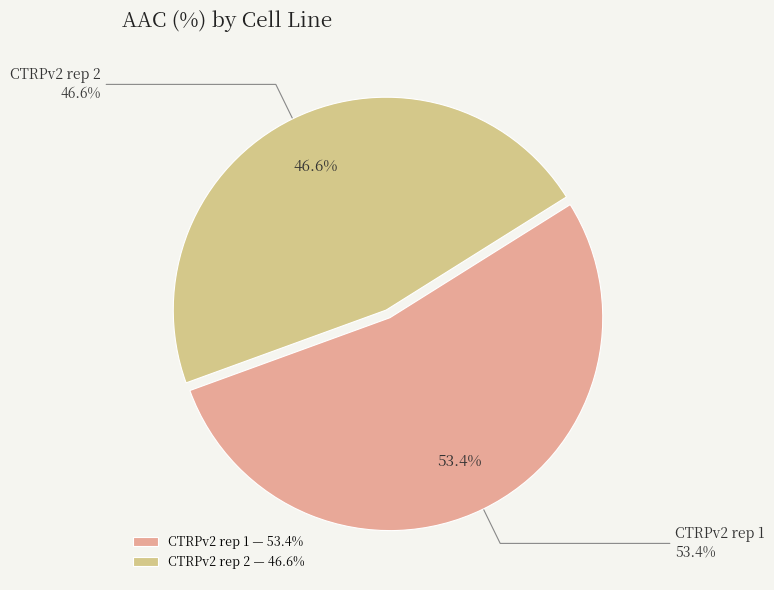

What percentage is the CTRPv2 rep 1 slice, to the nearest percent?

53%